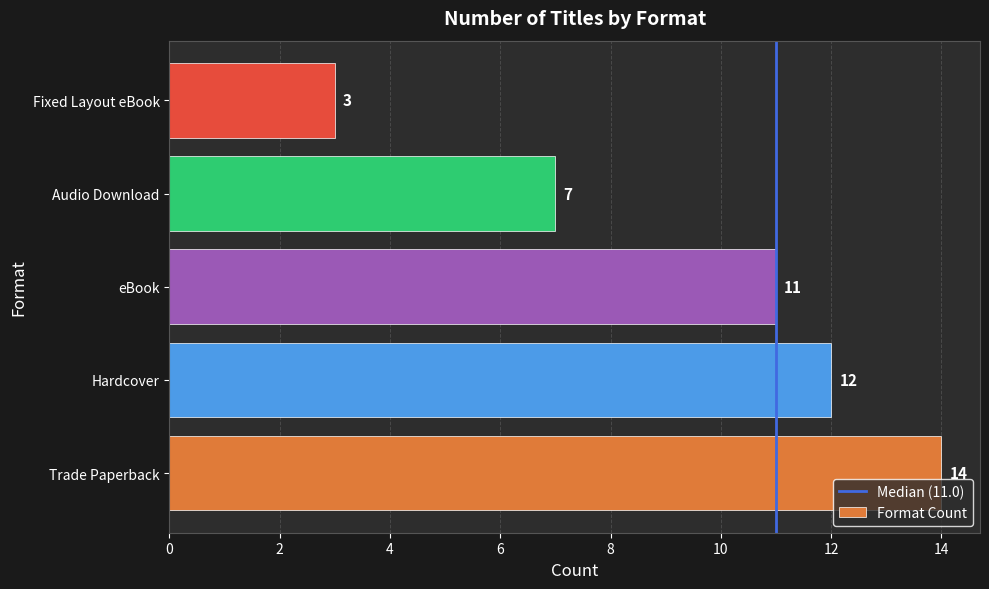

What value does the data have at Audio Download?

7